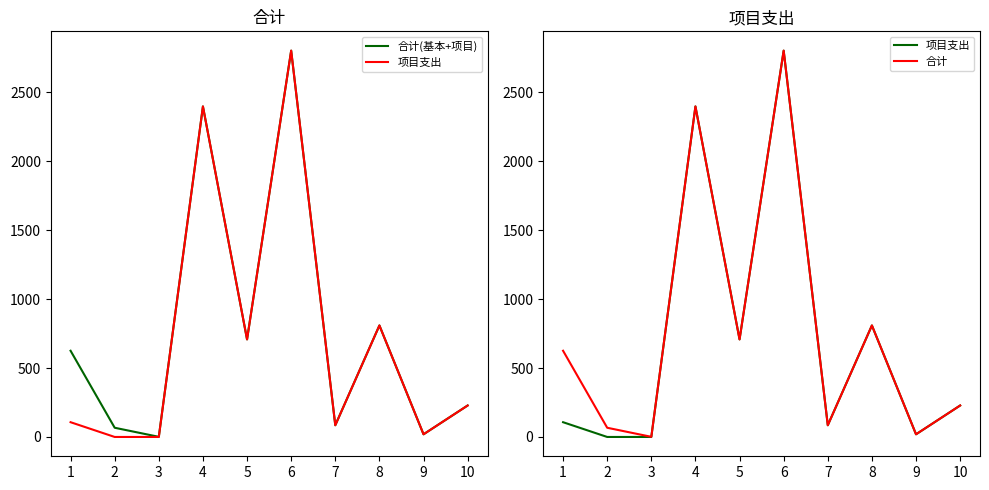

What is the sum of all 合计(基本+项目) values?

7745.8